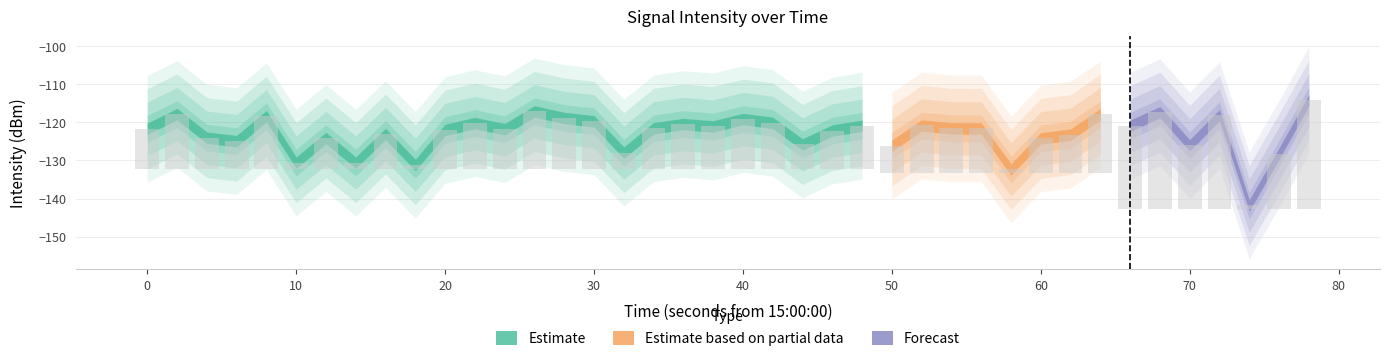

What is the change in value from 3 to 30?

+0.7